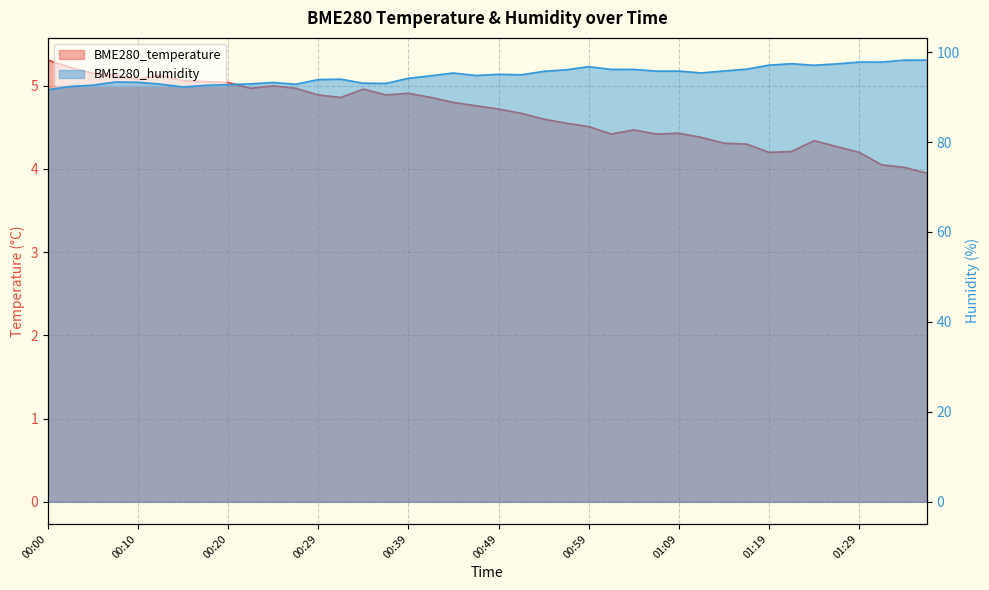

What is the approximate value of BME280_humidity at 01:24?

97.1